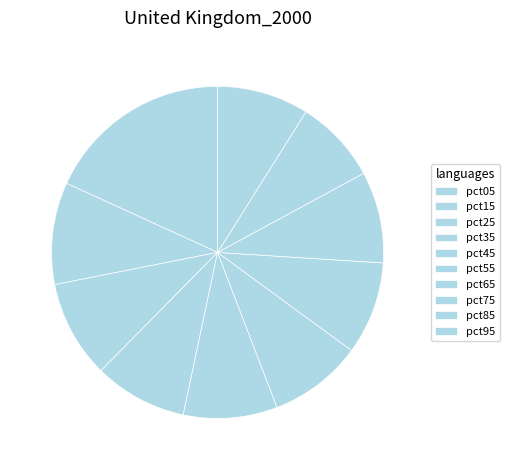

Count the number of slices in the pie.

10